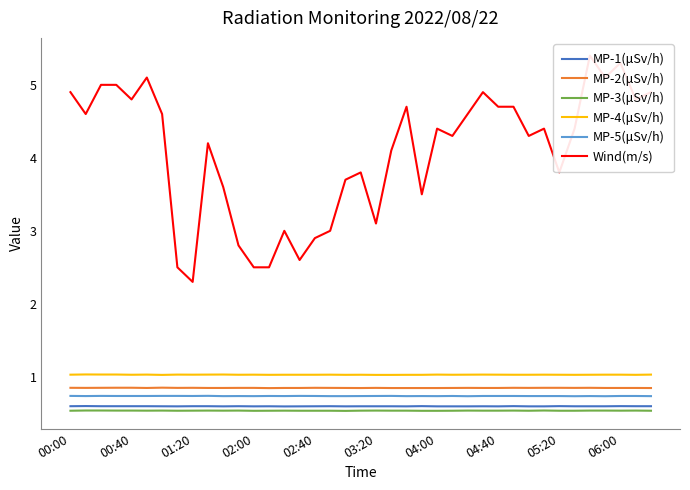

True or false: MP-3(μSv/h) has a value of 0.8 at 00:00.

False